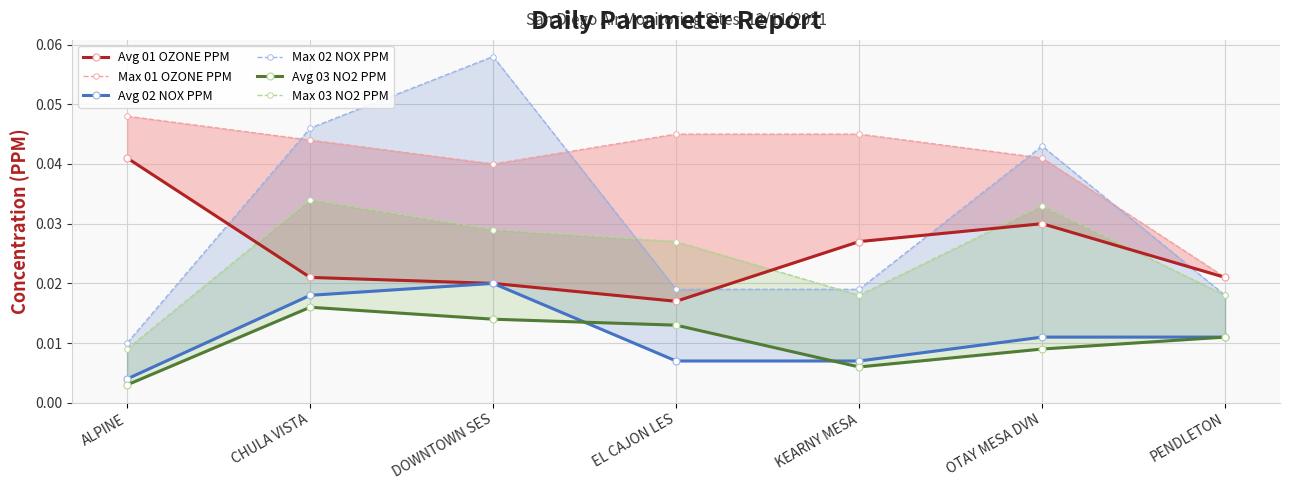

Is the value of Avg 01 OZONE PPM at ALPINE greater than the value of Max 01 OZONE PPM at OTAY MESA DVN?

No